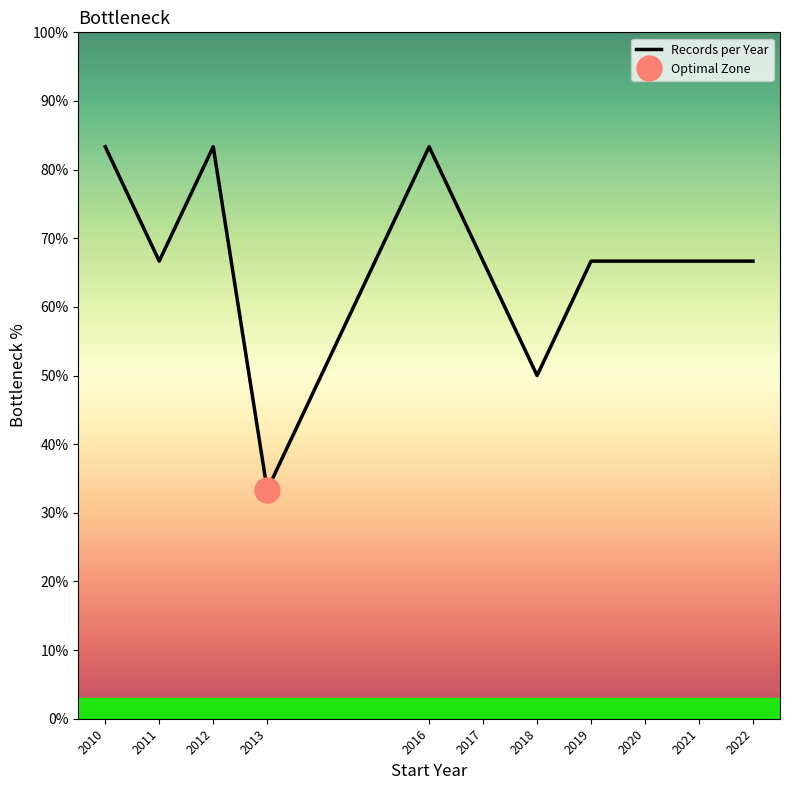

Is it true that the value at 2016 is 83.3?

True